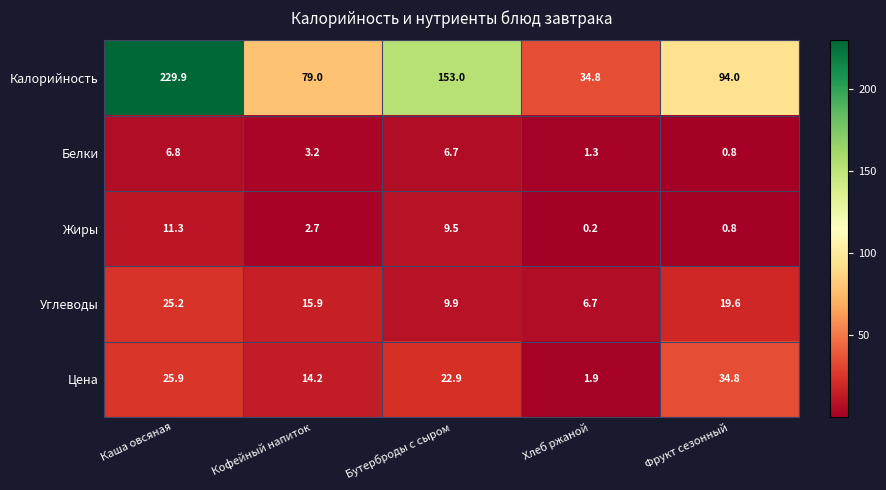

Which category has the highest value across all series?

Каша овсяная